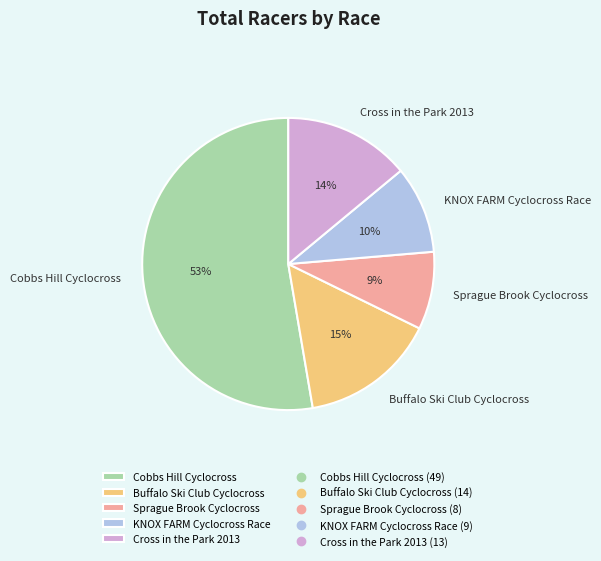

Count the number of slices in the pie.

5